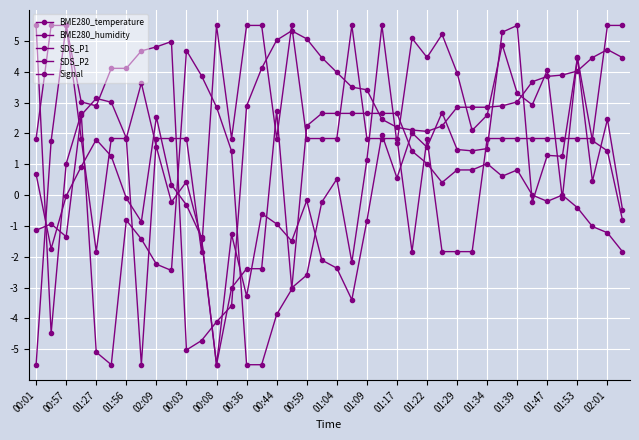

Rank the series by their maximum value, from lowest to highest.

BME280_temperature, BME280_humidity, SDS_P1, SDS_P2, Signal